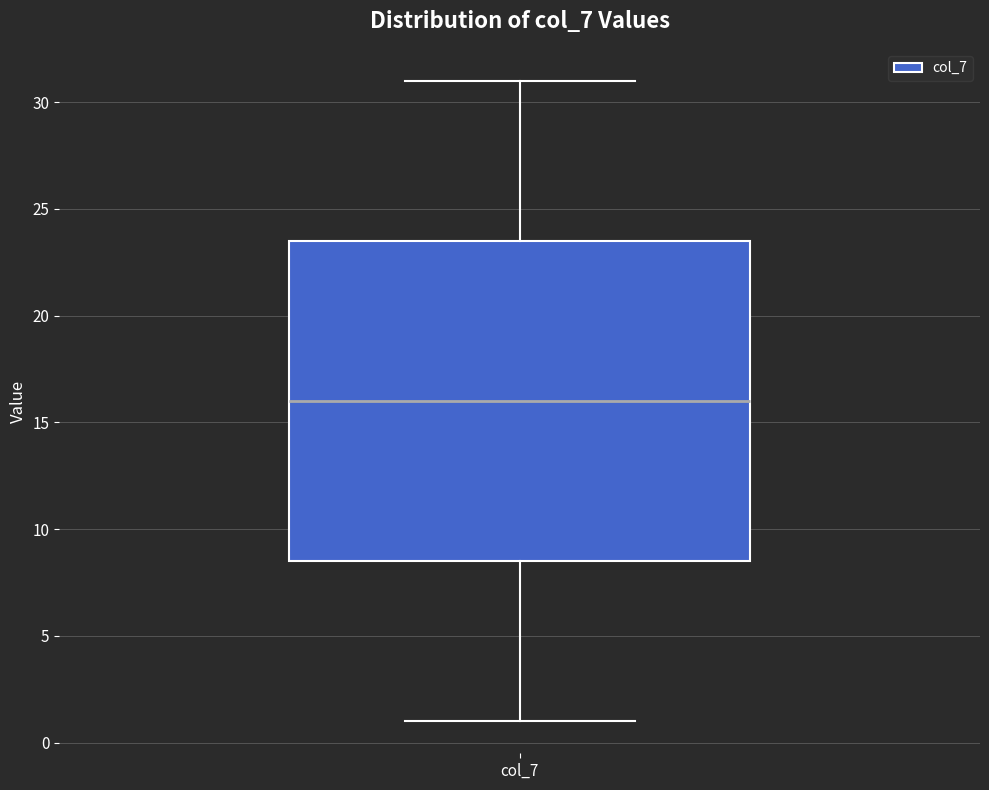

Where does the median line of the box for col_7 sit on the y-axis? The values are not printed on the chart, so give them approximately, as read against the axis.

16.0